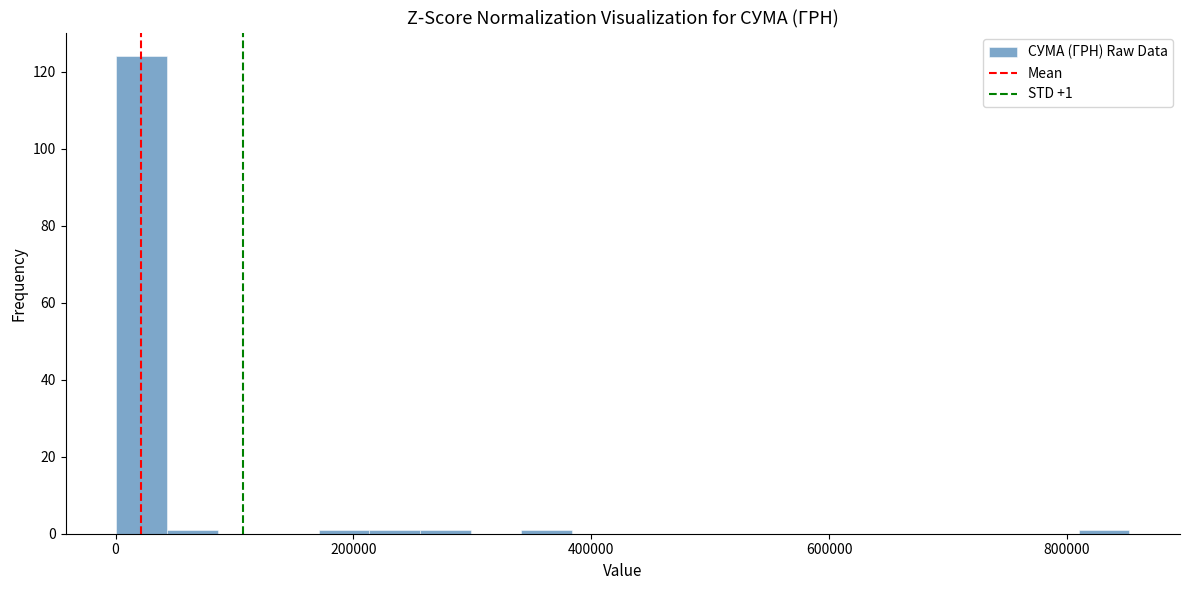

Read against the x-axis, roughly where is the centre of the tallest bar?

20000